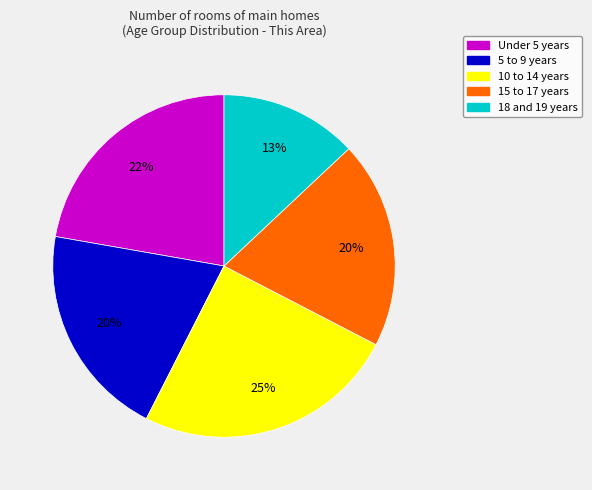

To the nearest percent, what portion does 18 and 19 years represent?

13%